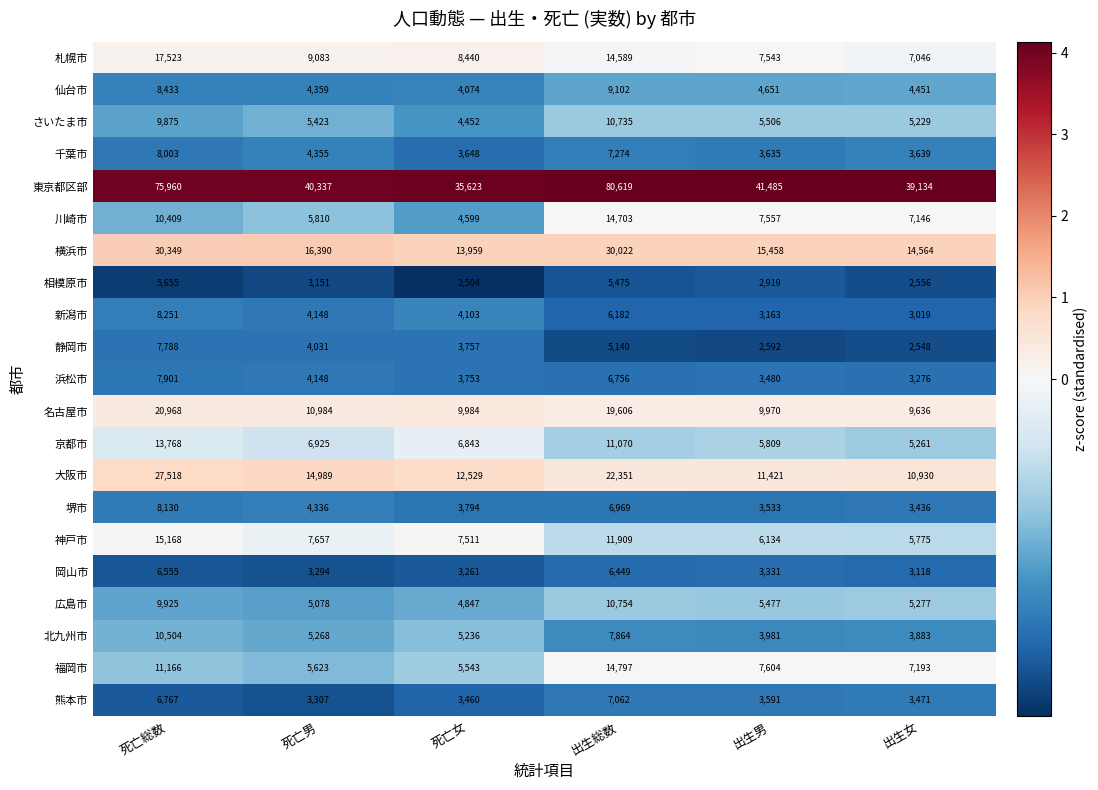

What is the maximum value shown in the chart?

80619